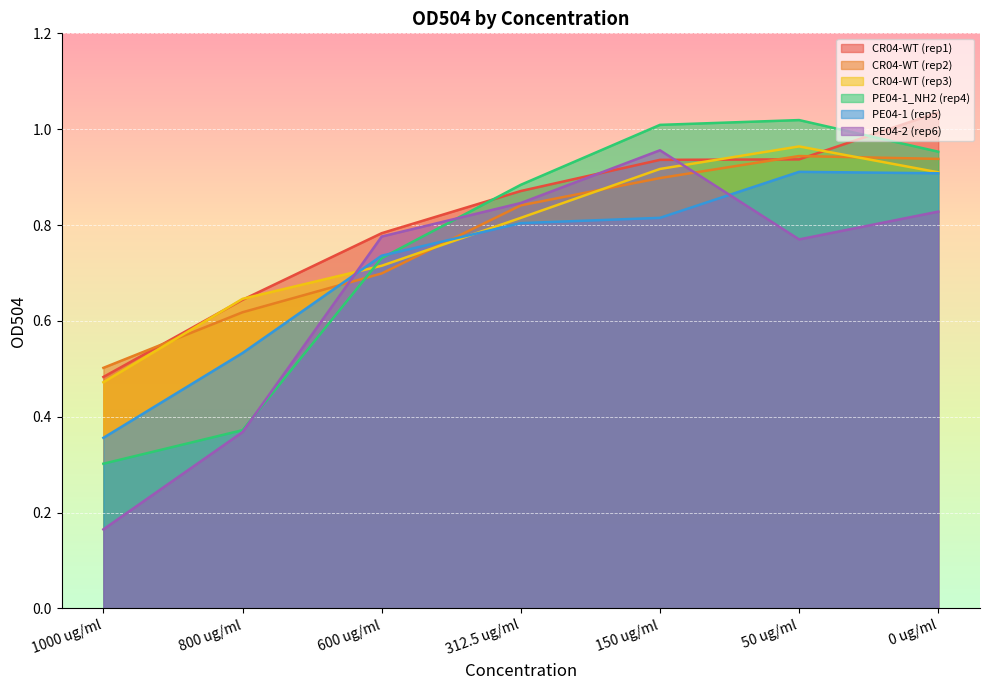

What is the minimum value shown in the chart?

0.2